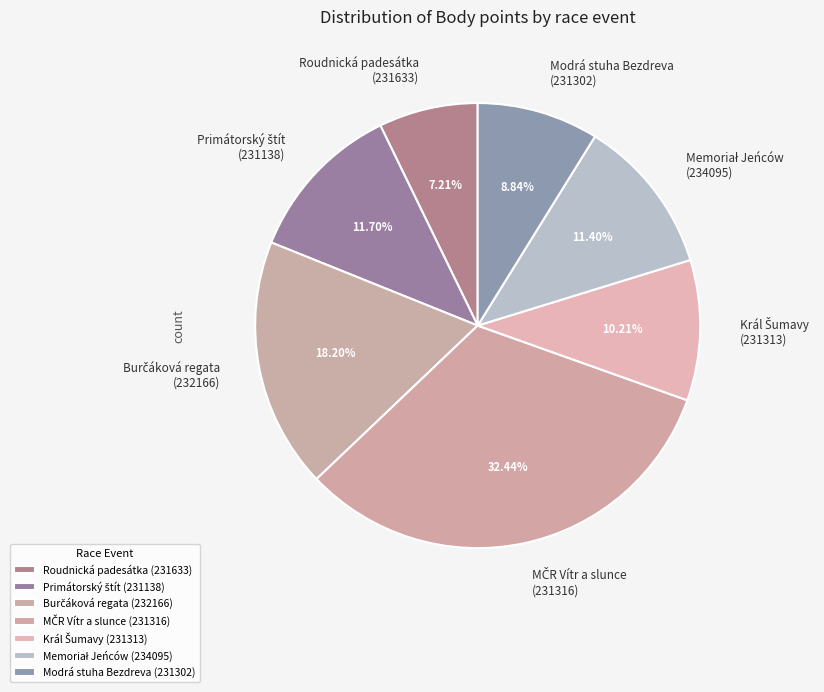

How many segments does this pie chart have?

7